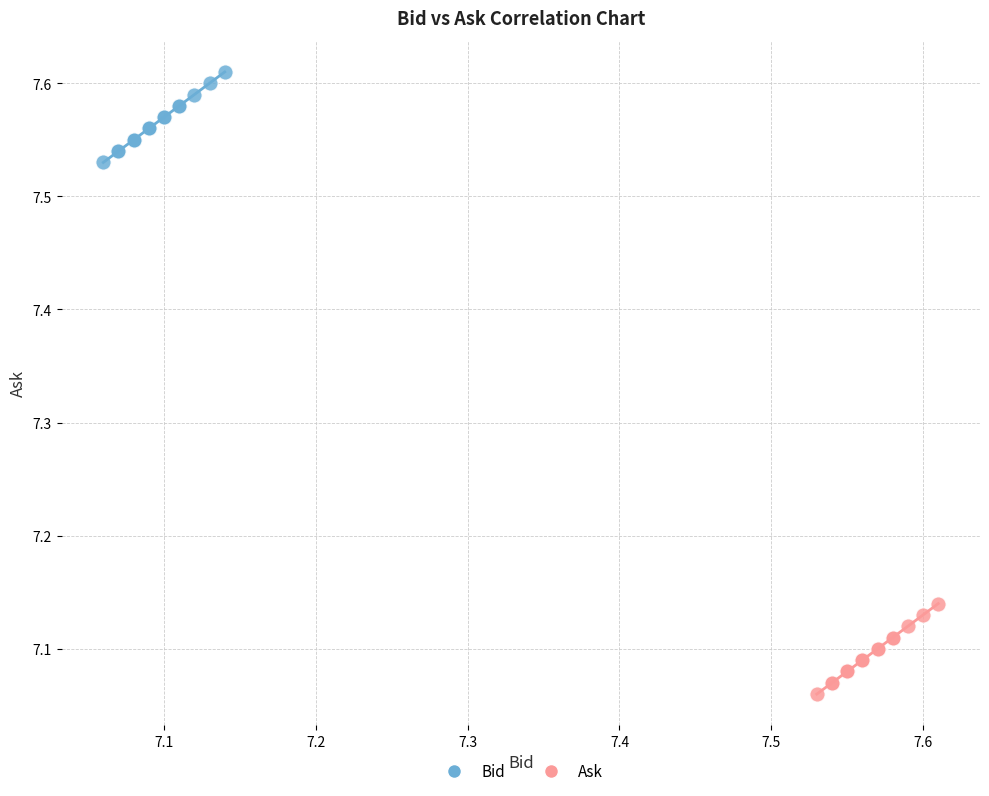

Which series contains the highest Y value?

Bid